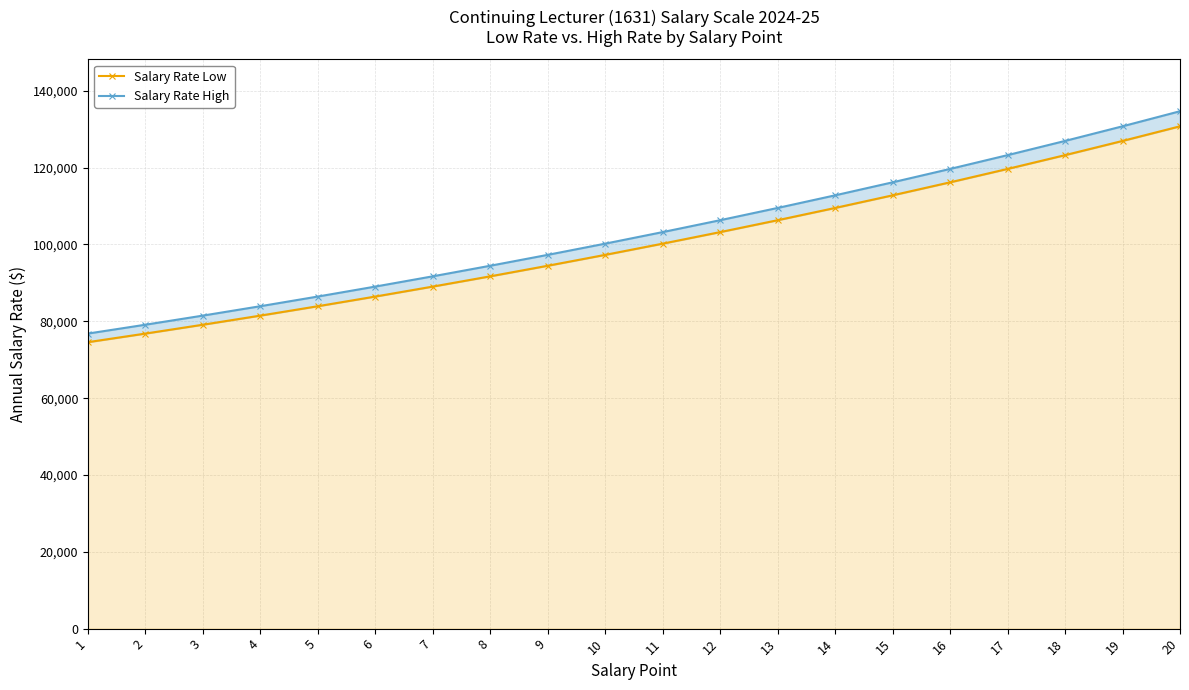

What is the value of the Salary Rate High point at the 3rd from the left?

81492